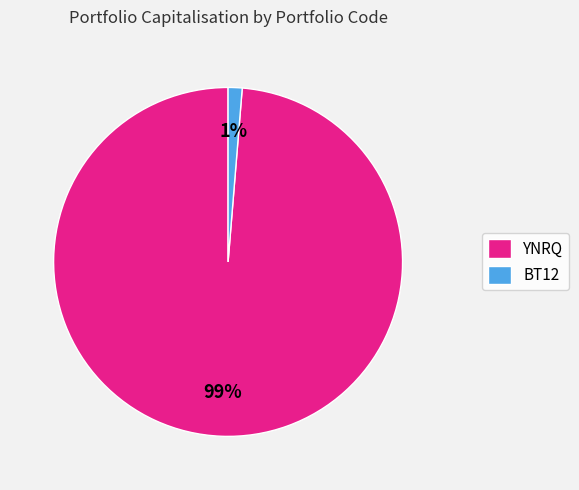

True or false: BT12 accounts for 1% of the total.

True